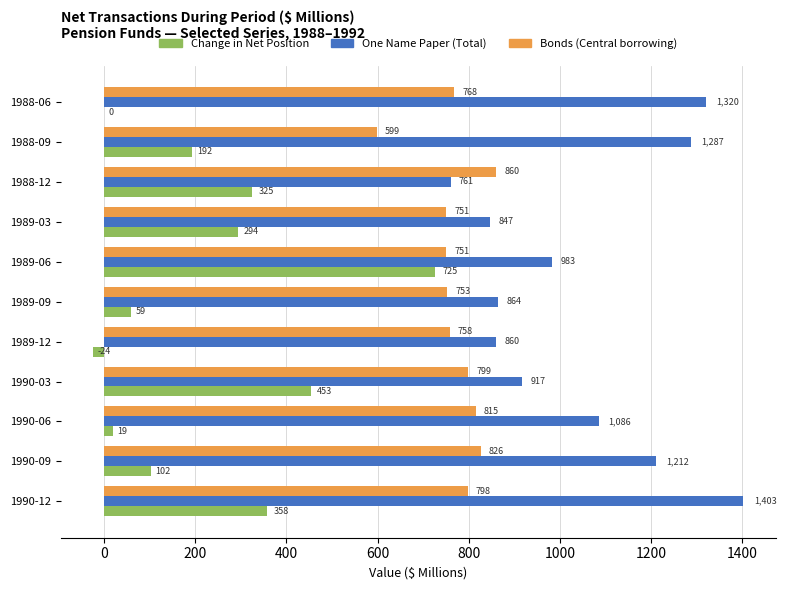

Count the number of data series in this chart.

3